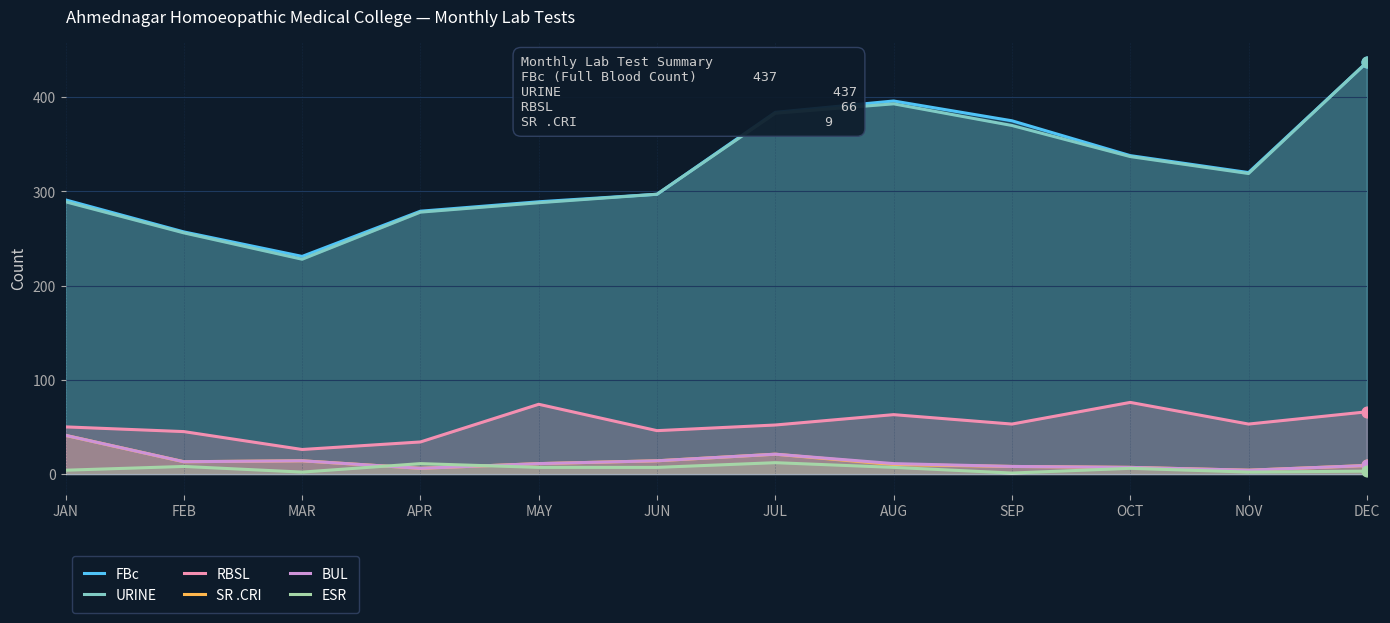

At how many categories does at least one series exceed 286?

9